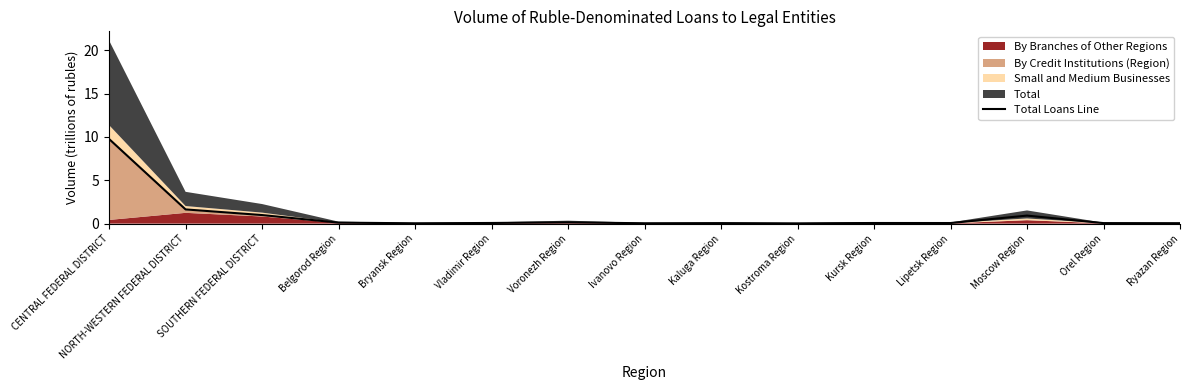

Between Lipetsk Region and Kaluga Region, which is larger?

Lipetsk Region